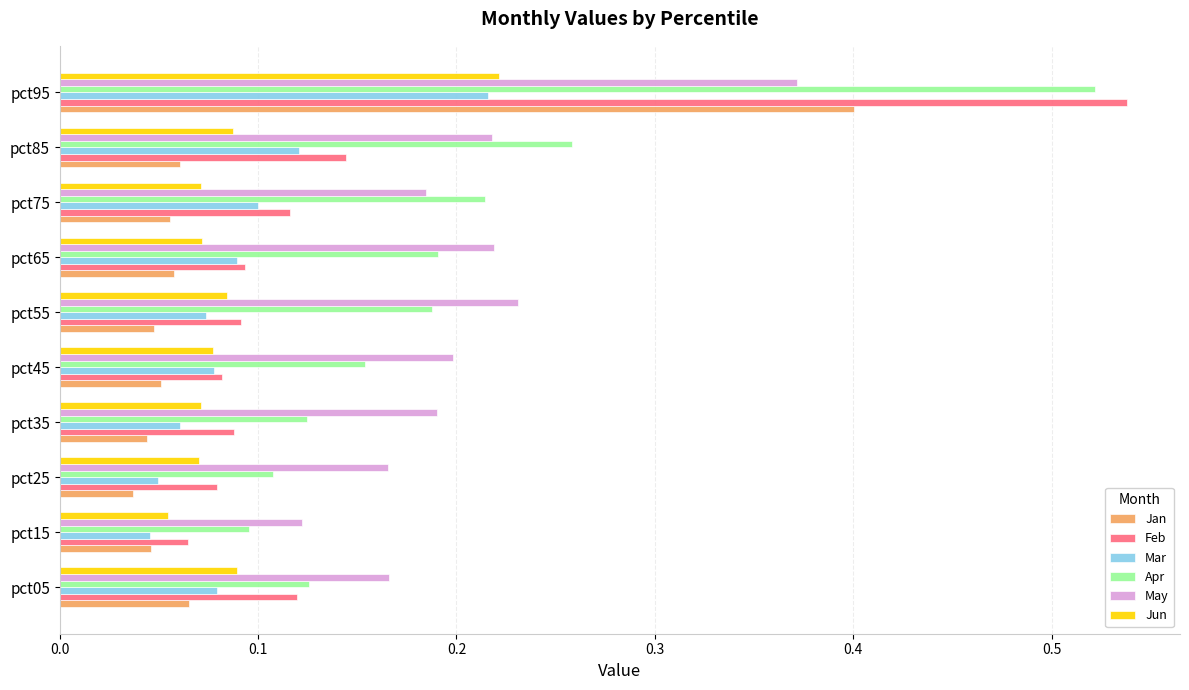

Is the value of May at pct95 greater than the value of Apr at pct35?

Yes